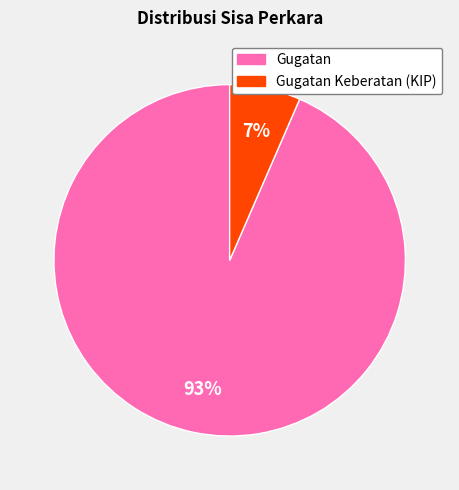

True or false: Gugatan Keberatan (KIP) accounts for 1% of the total.

False